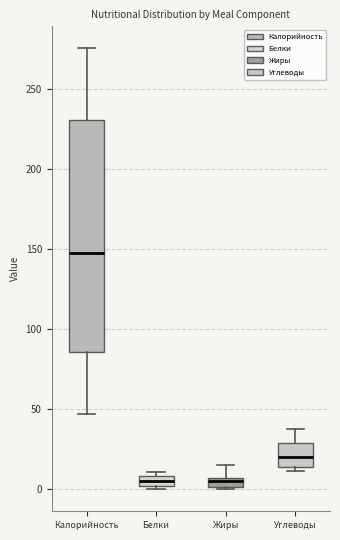

Which box is the tallest, from its lower edge to its upper edge?

Калорийность